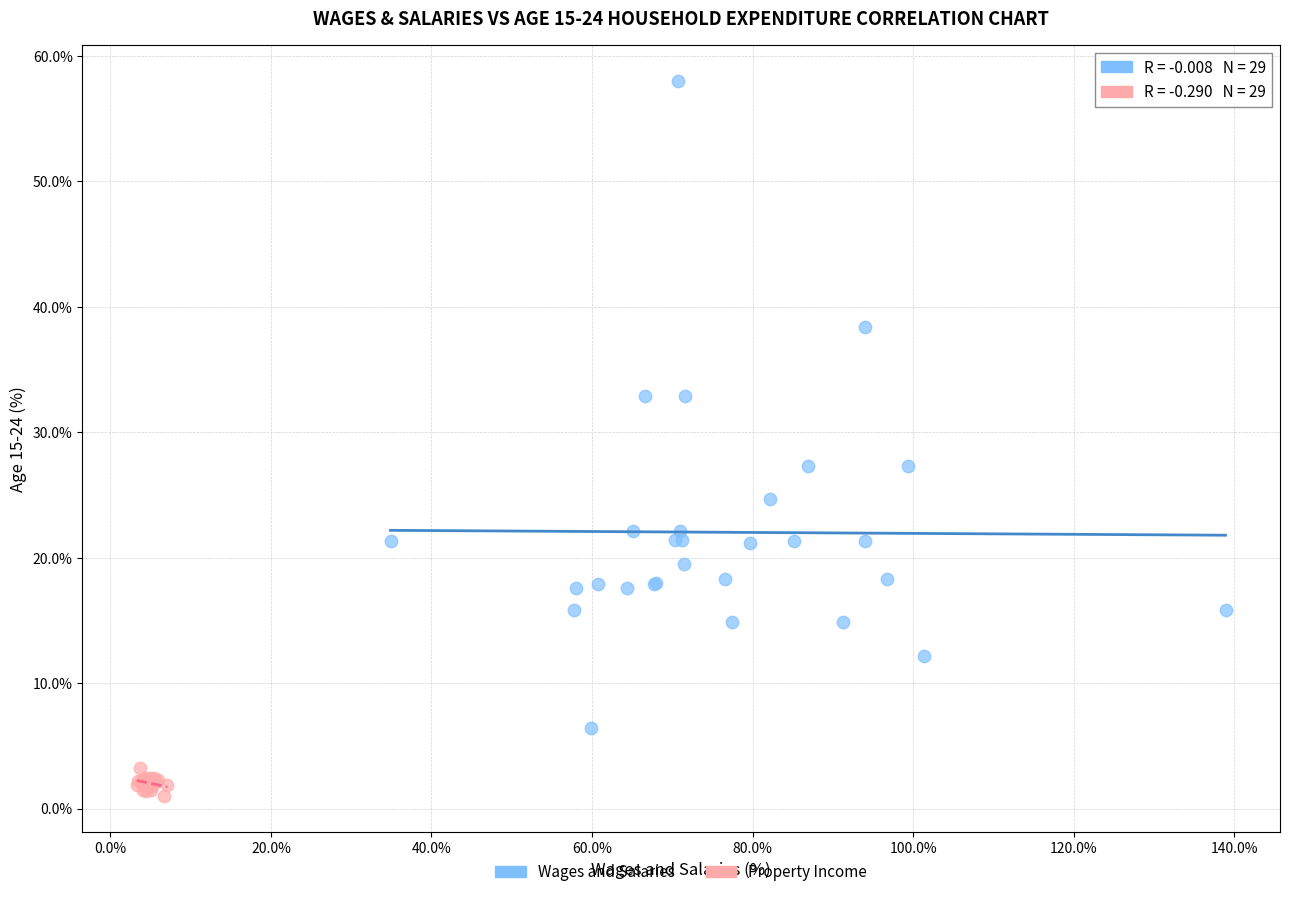

Which series reaches the maximum Y coordinate?

Wages and Salaries